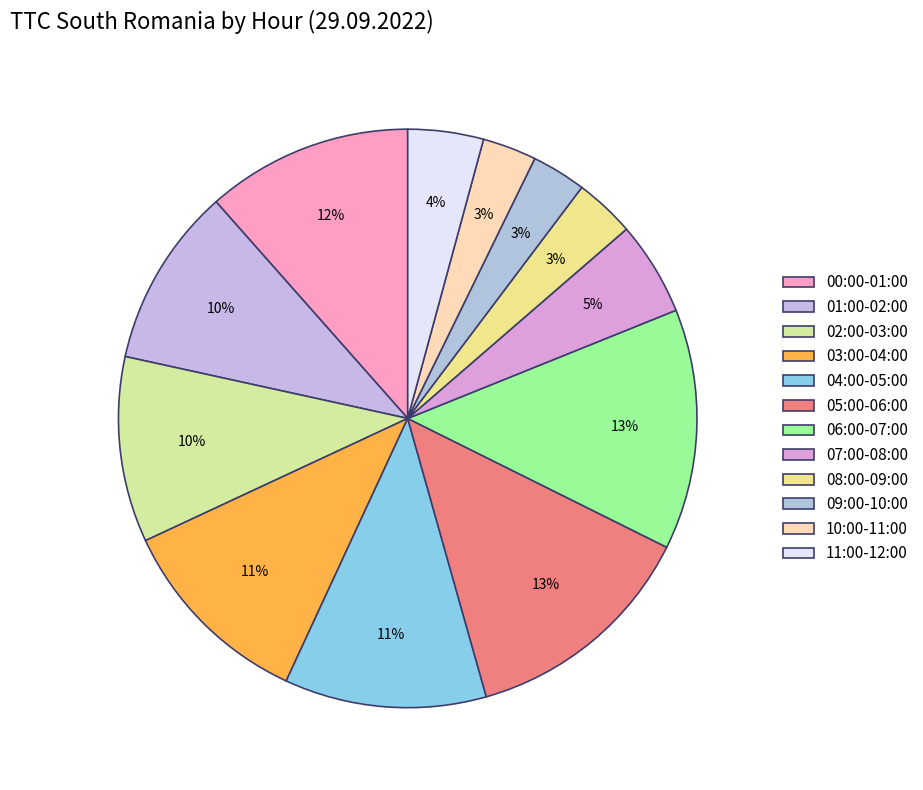

To the nearest percent, what percentage of the pie is 06:00-07:00?

13%